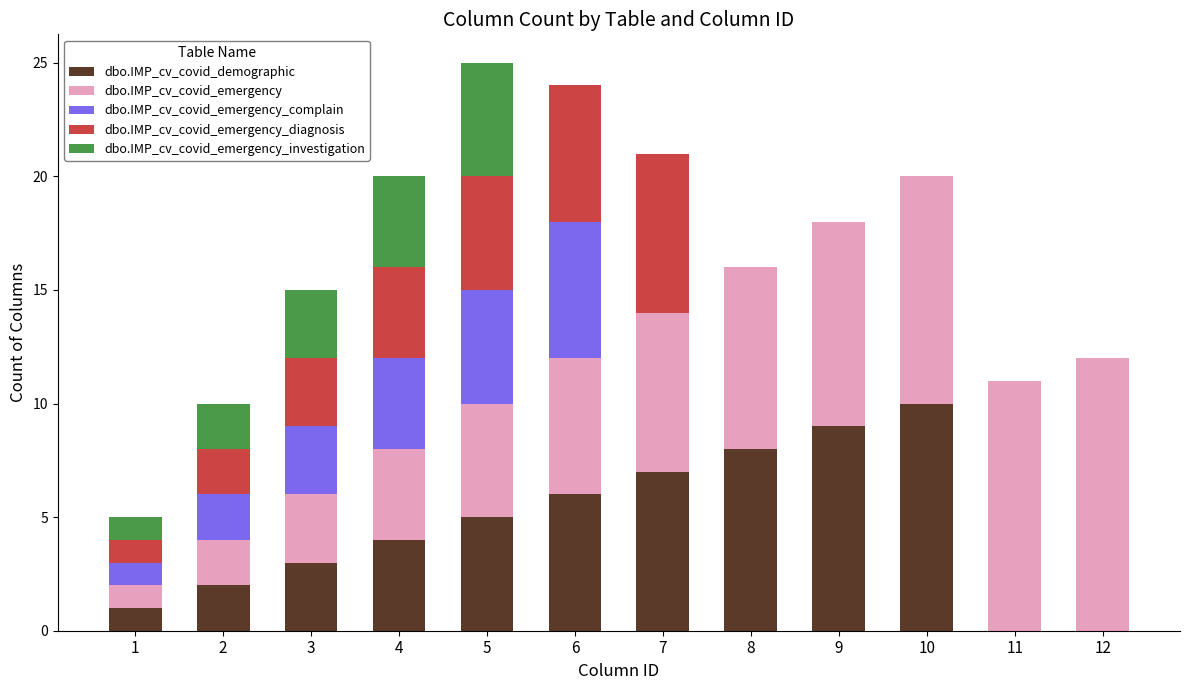

The dbo.IMP_cv_covid_demographic series shows 8 at 8. True or false?

True